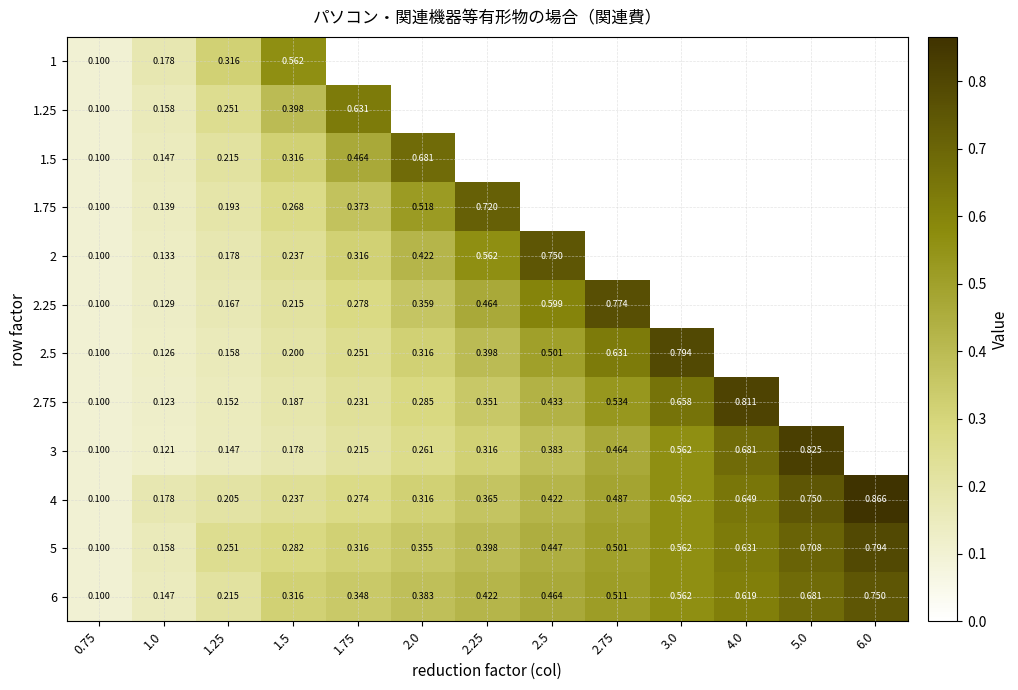

How many categories are shown in the chart?

13